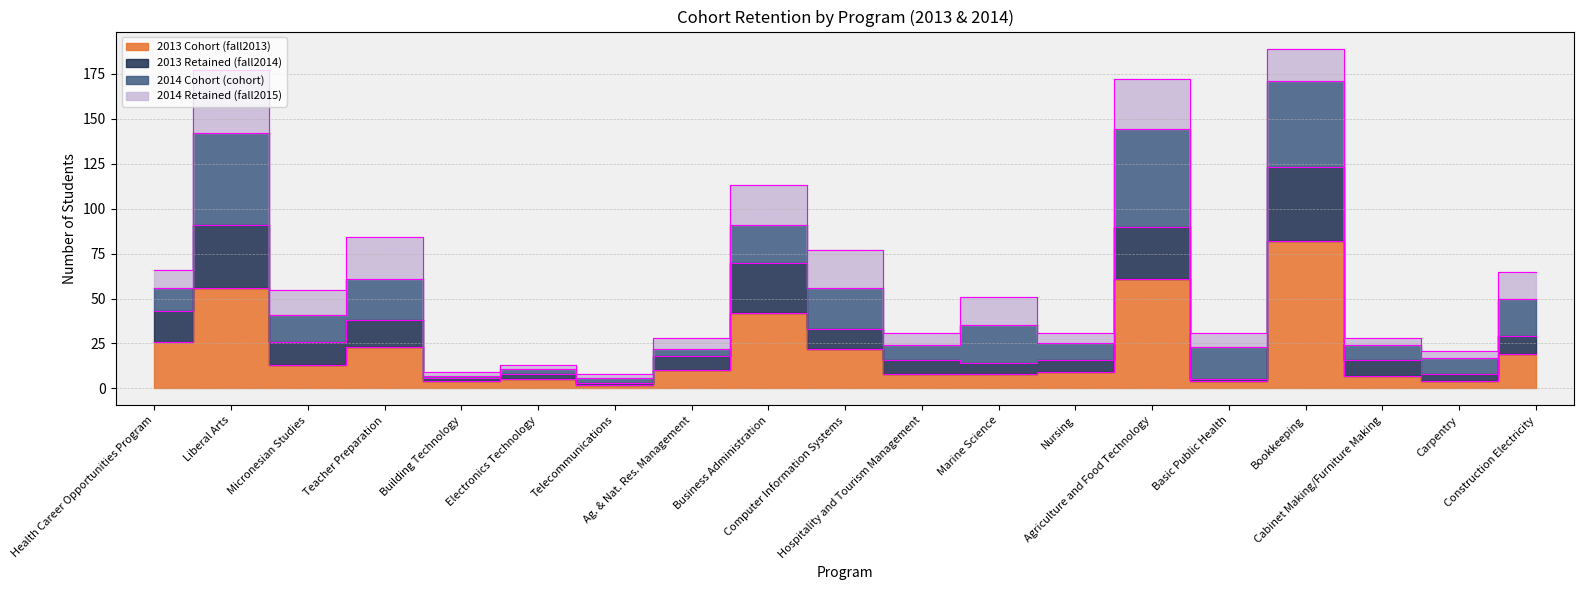

Where is the first local maximum for 2013 Cohort (fall2013)?

Liberal Arts